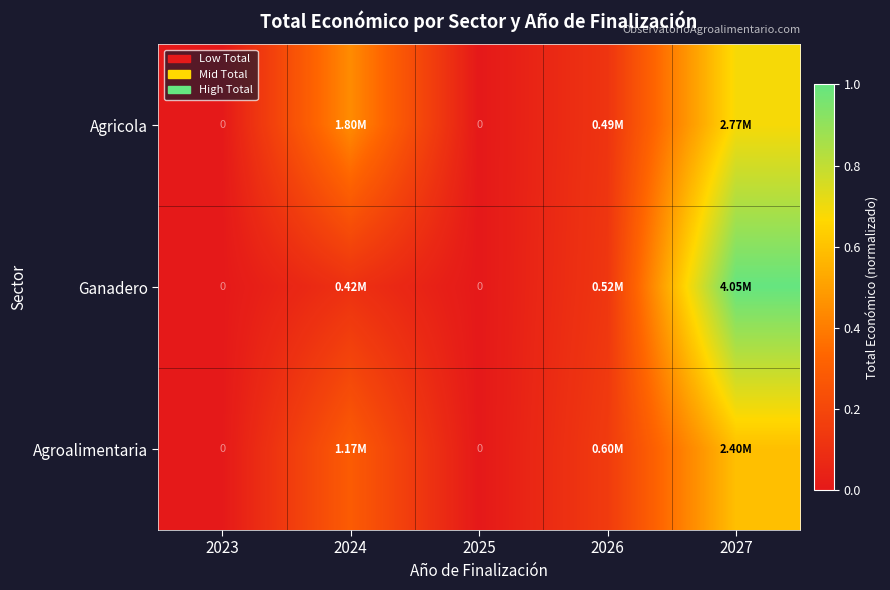

True or false: Ganadero has a value of 1.7 at 2027.

False